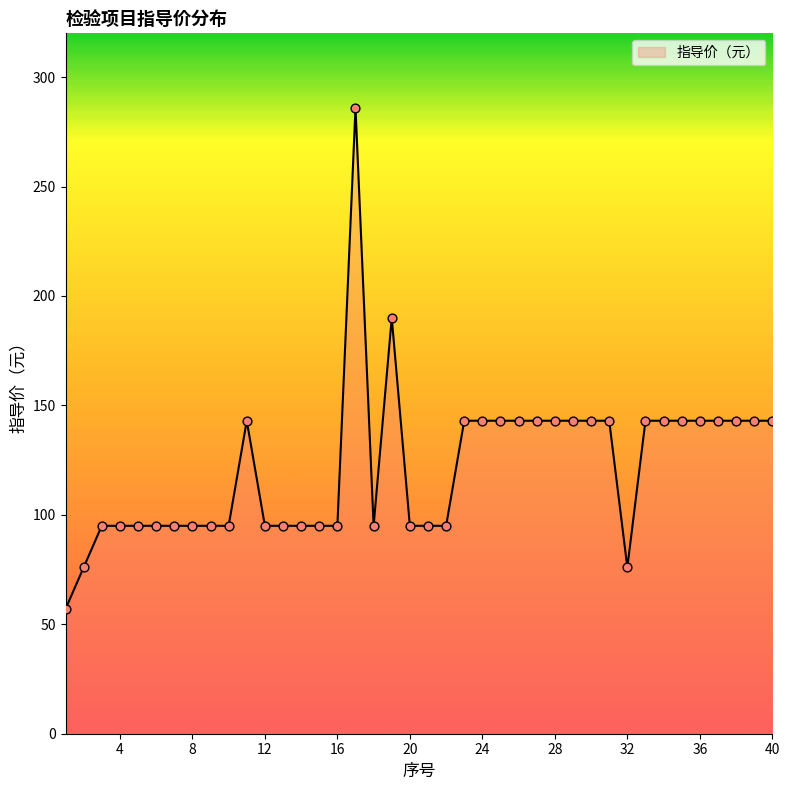

What is the maximum value shown in the chart?

286